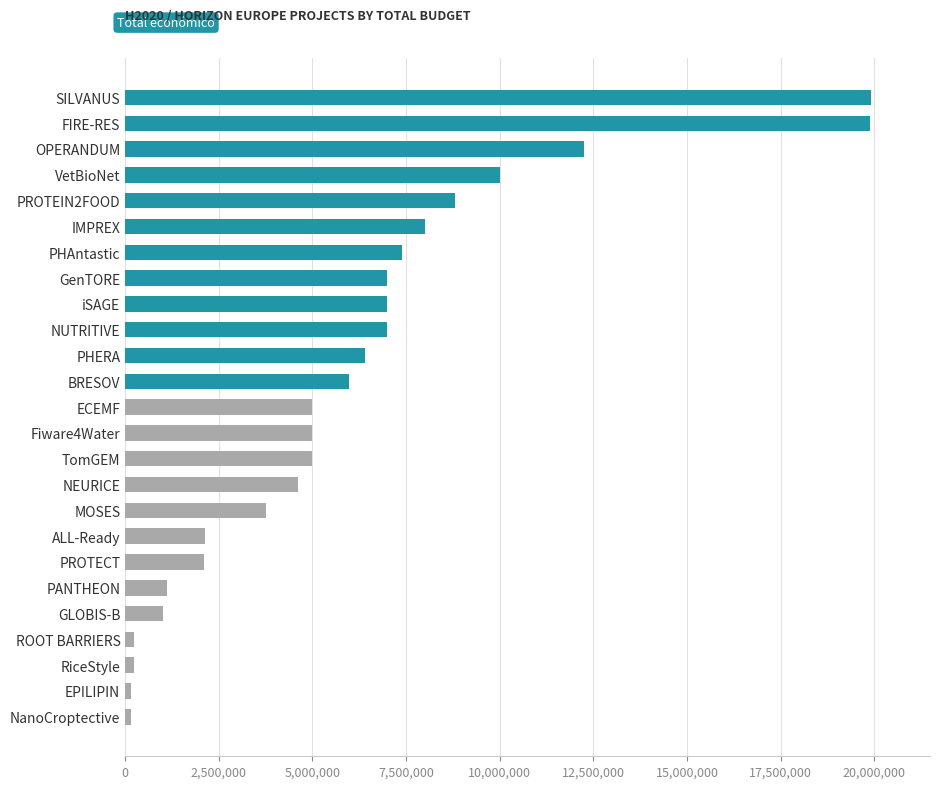

What is the ratio of the value at GenTORE to the value at BRESOV?

1.2